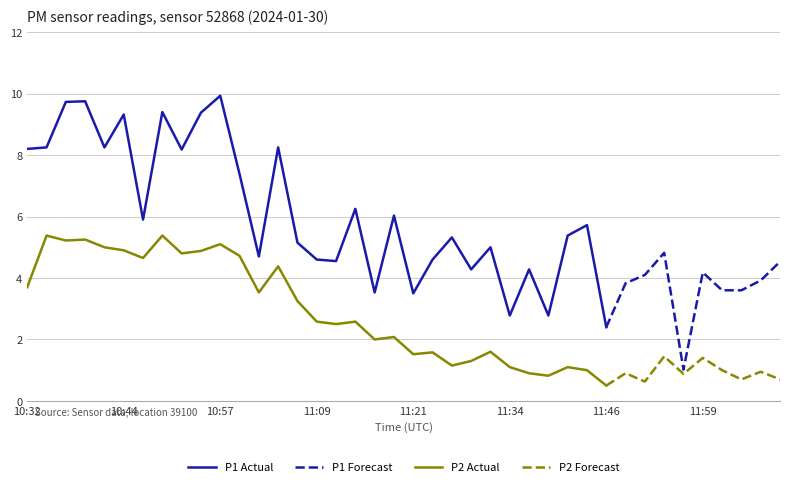

What is the label of the 5th point from the right?

11:59